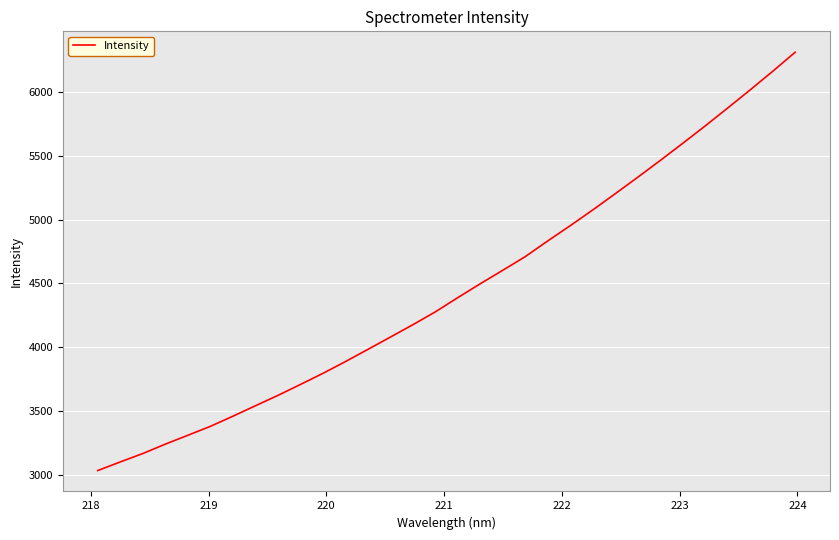

What is the maximum value shown in the chart?

6314.8